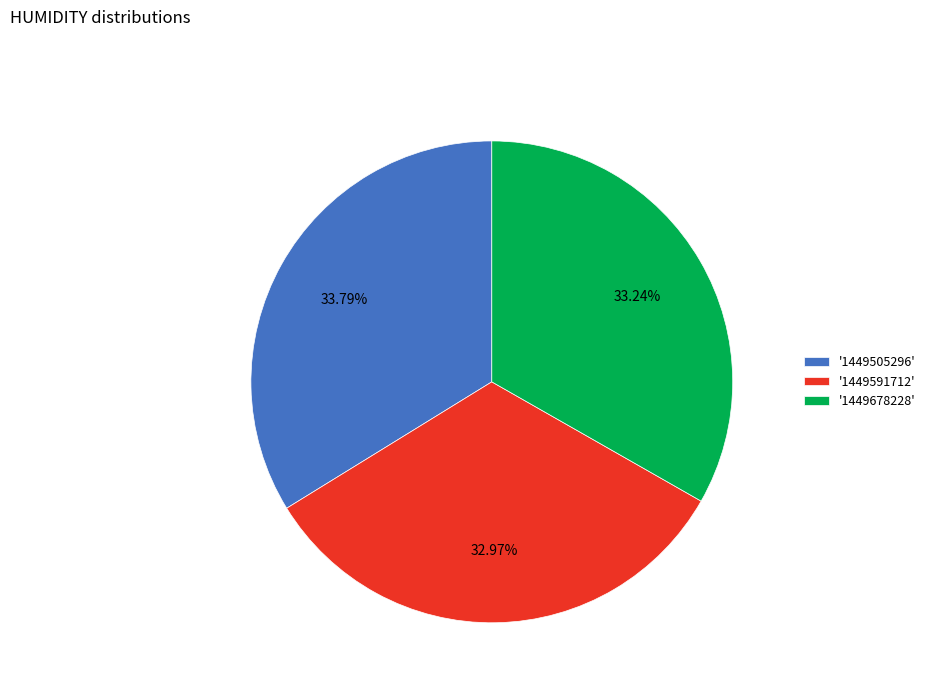

Is the sum of '1449591712' and '1449505296' greater than half?

Yes